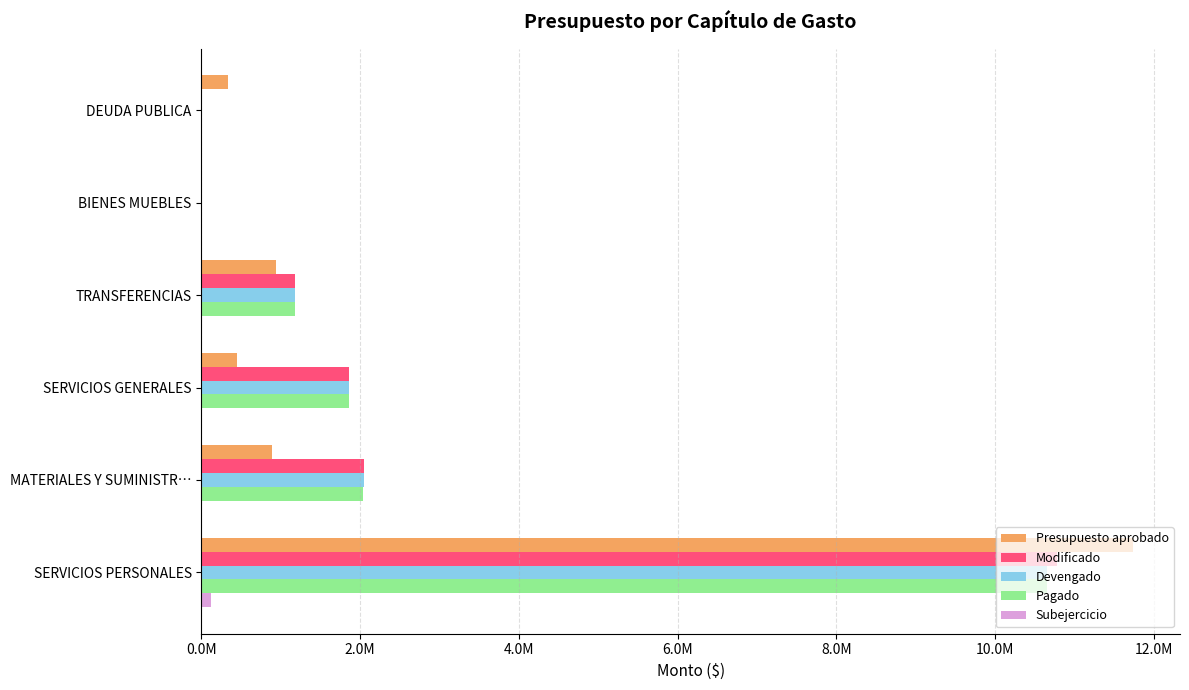

Which series has the widest spread of values?

Presupuesto aprobado